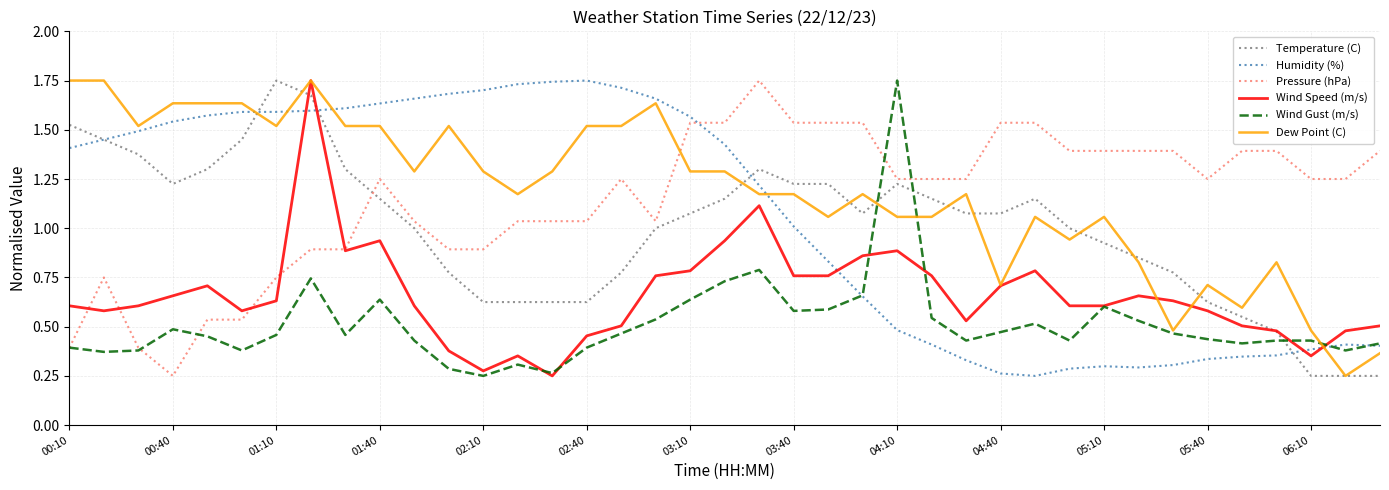

How many times do Temperature (C) and Wind Gust (m/s) cross each other?

3